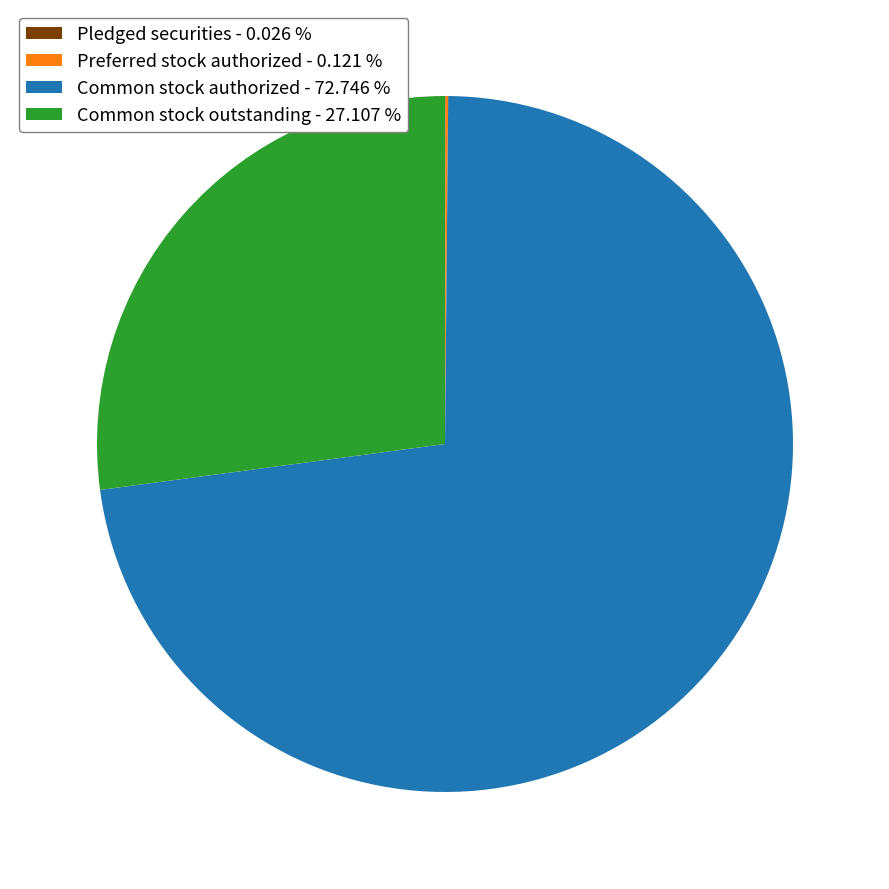

What is the ratio of the value at Common stock authorized - 72.746 % to the value at Common stock outstanding - 27.107 %?

2.7